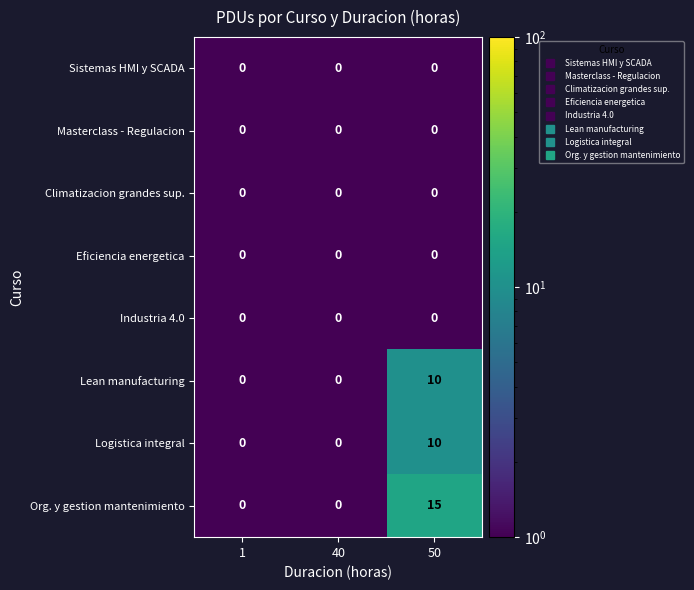

The value of Sistemas HMI y SCADA at 1 is 0. True or false?

True